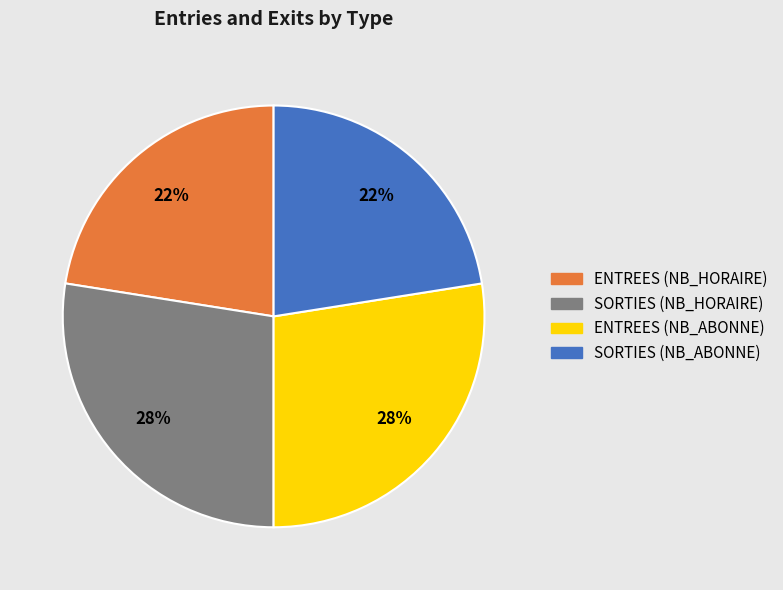

Between ENTREES (NB_HORAIRE) and SORTIES (NB_HORAIRE), which is larger?

SORTIES (NB_HORAIRE)